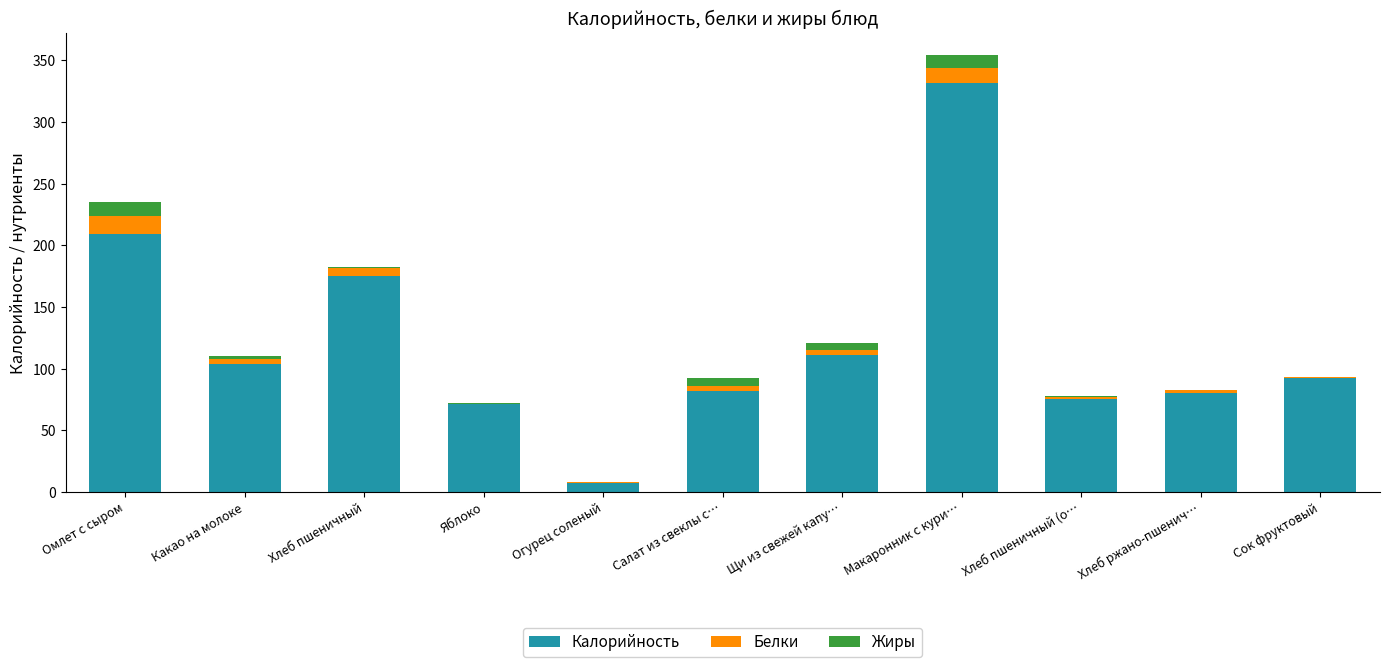

Which category has the highest value in the Калорийность series?

Макаронник с кури…